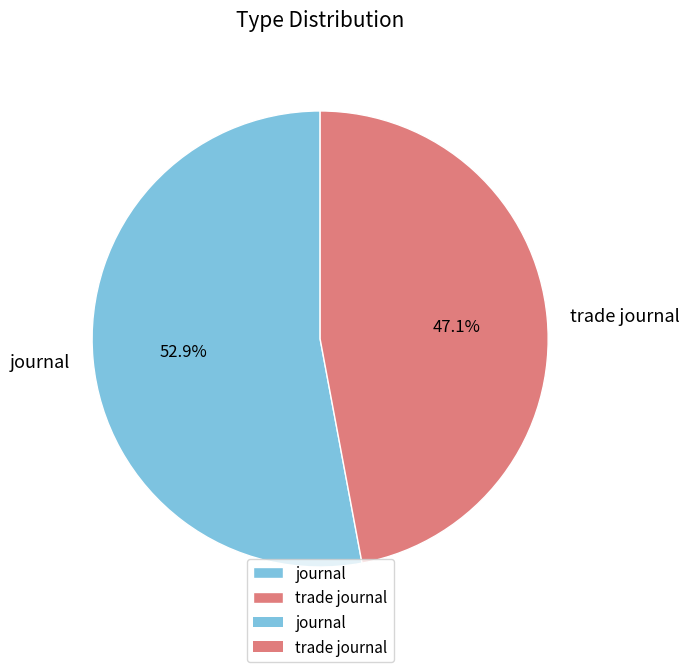

What percentage is the trade journal slice, to the nearest percent?

47%